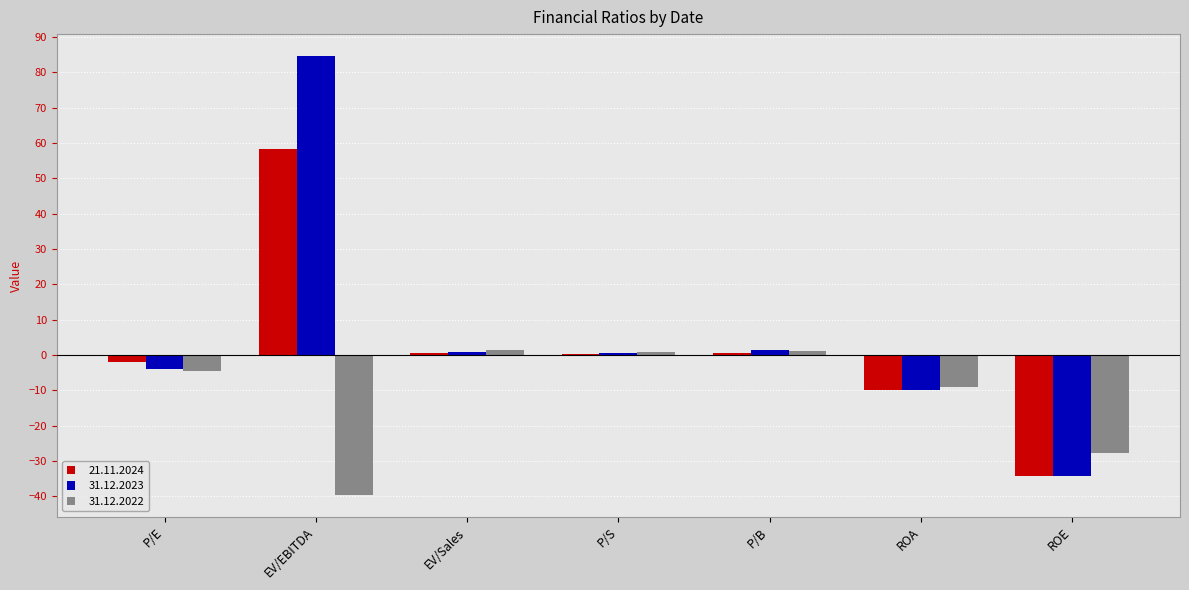

What is the sum of the 31.12.2022 values at ROE and EV/EBITDA?

-67.4